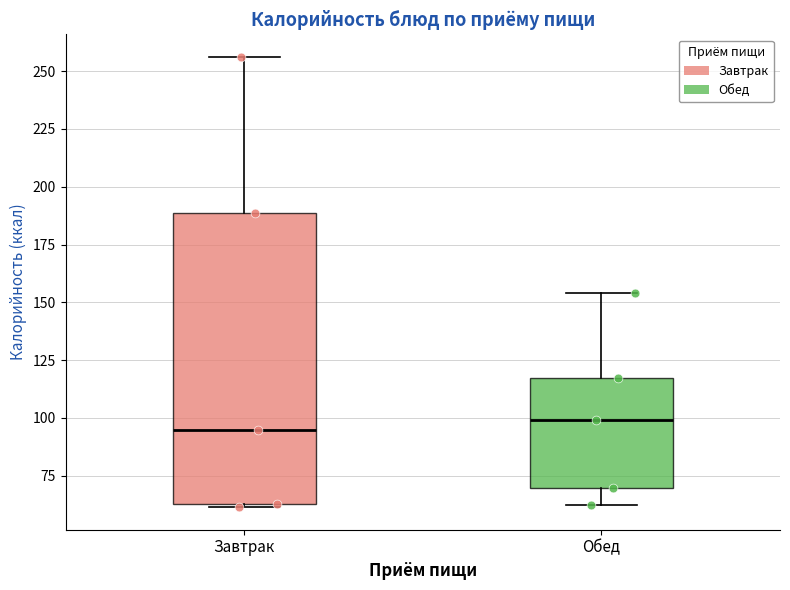

Reading left to right, read every box against the y-axis: the position of its median line, the range the box covers, and the ends of its whiskers. The values are not printed on the chart, so give them approximately, as read against the axis.

Завтрак: median 95, box 65 to 190, whiskers 60 to 255
Обед: median 100, box 70 to 115, whiskers 60 to 155